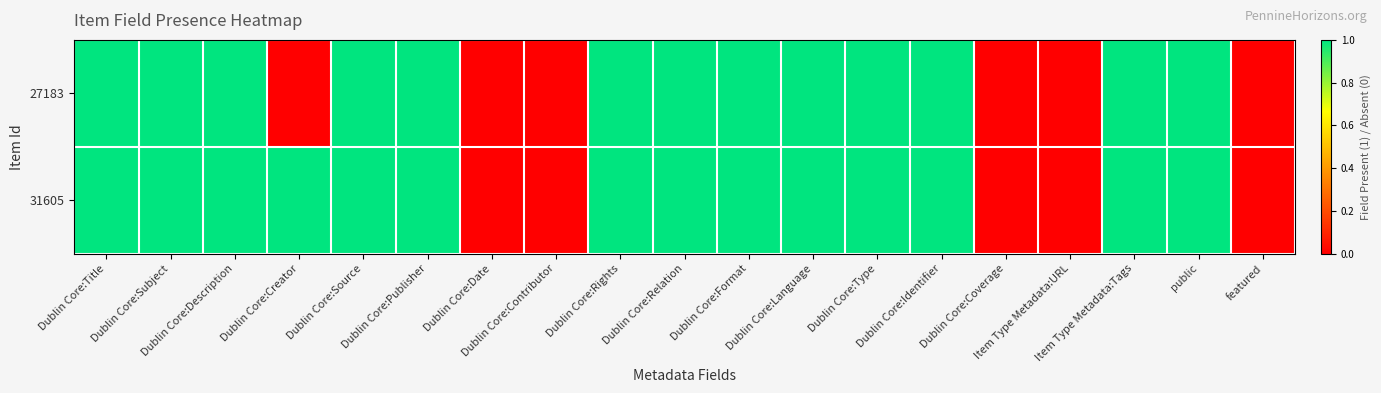

Which series changed the most between Dublin Core:Publisher and Dublin Core:Date?

27183